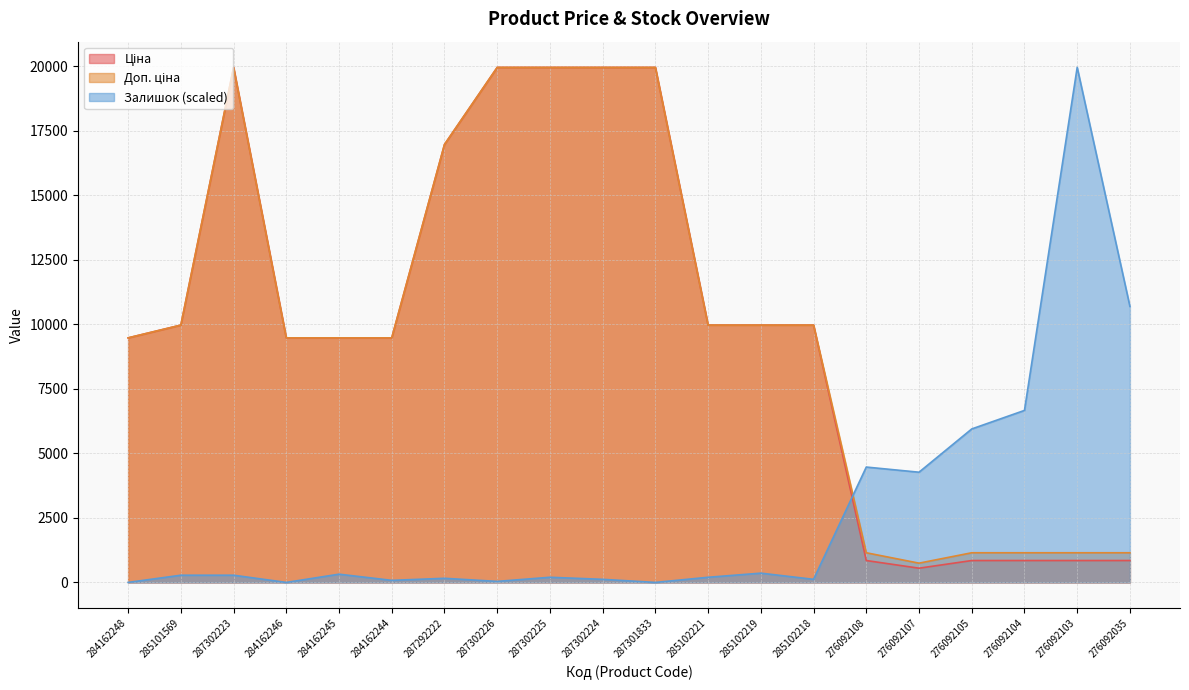

Where do Залишок and Доп. ціна first cross each other?

285102218 and 276092108